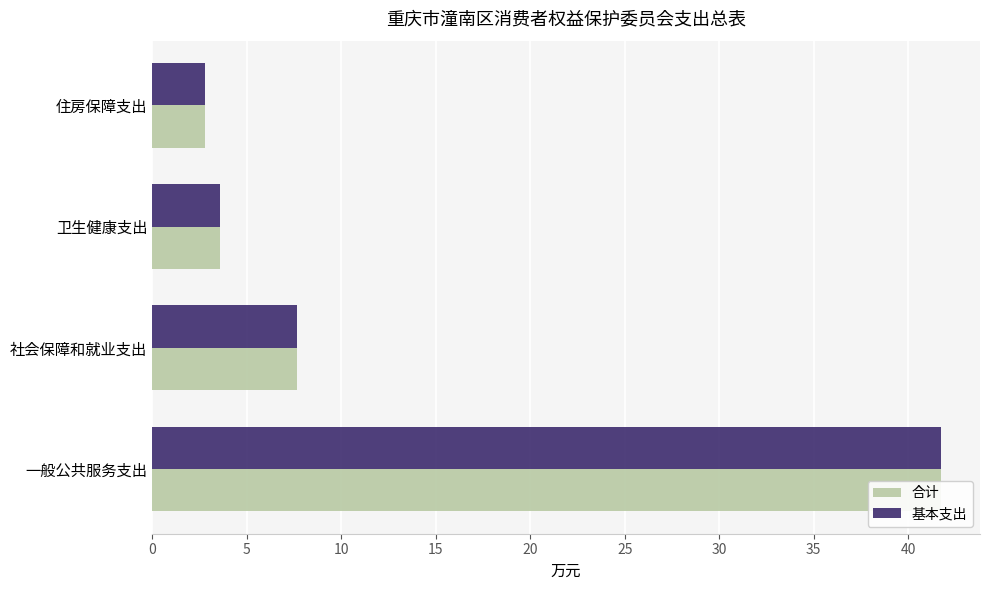

What is the average value of the 基本支出 series?

13.9